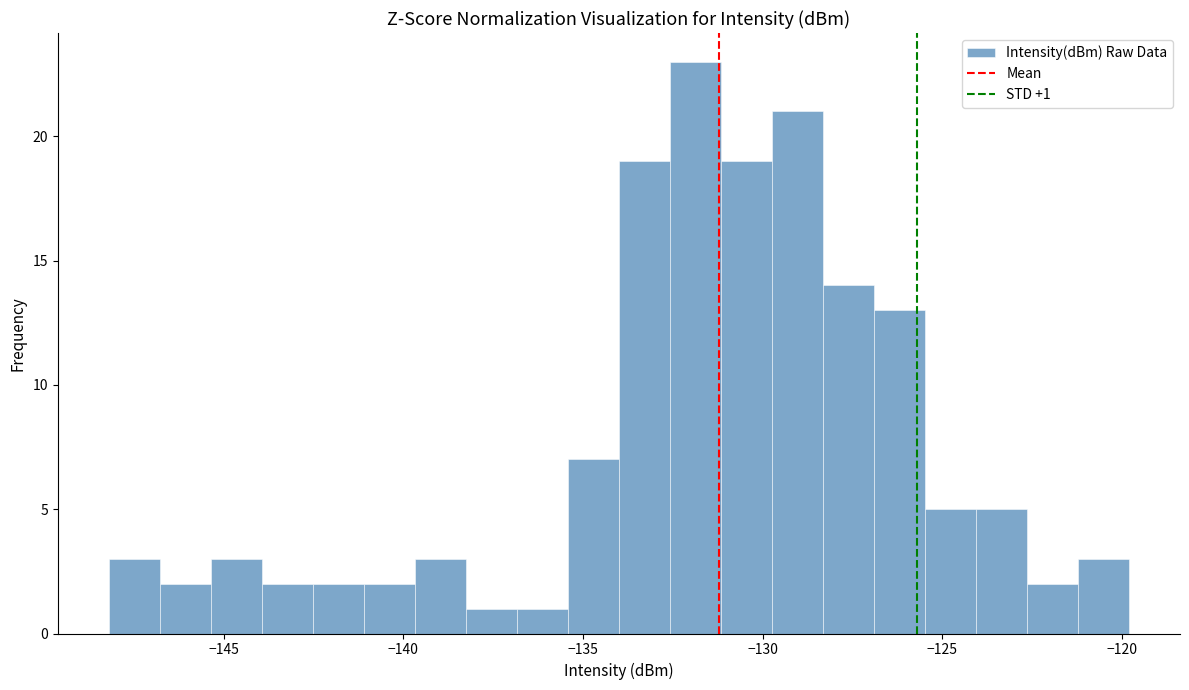

Read against the x-axis, roughly where is the centre of the tallest bar?

-132.0